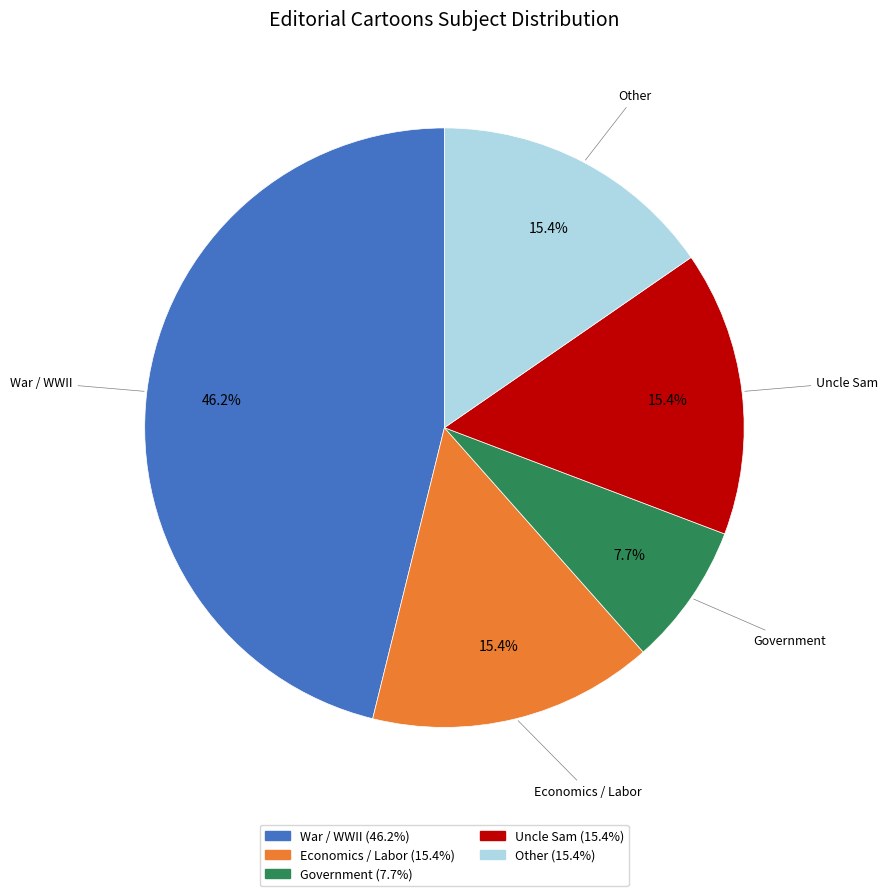

Does any single category account for the majority?

No